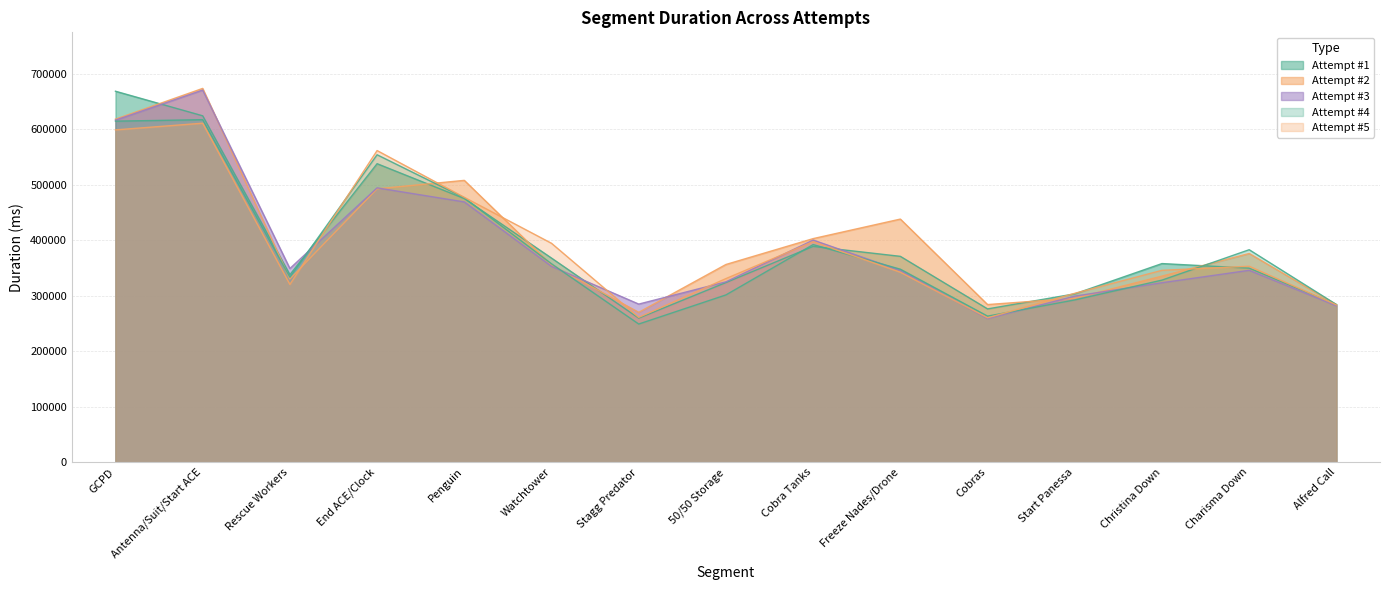

Which series has the widest spread of values?

Attempt #3